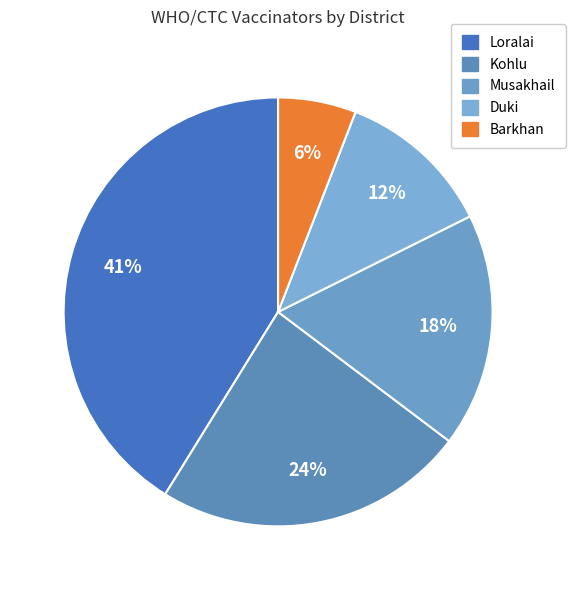

Is there any slice that represents more than half of the pie?

No